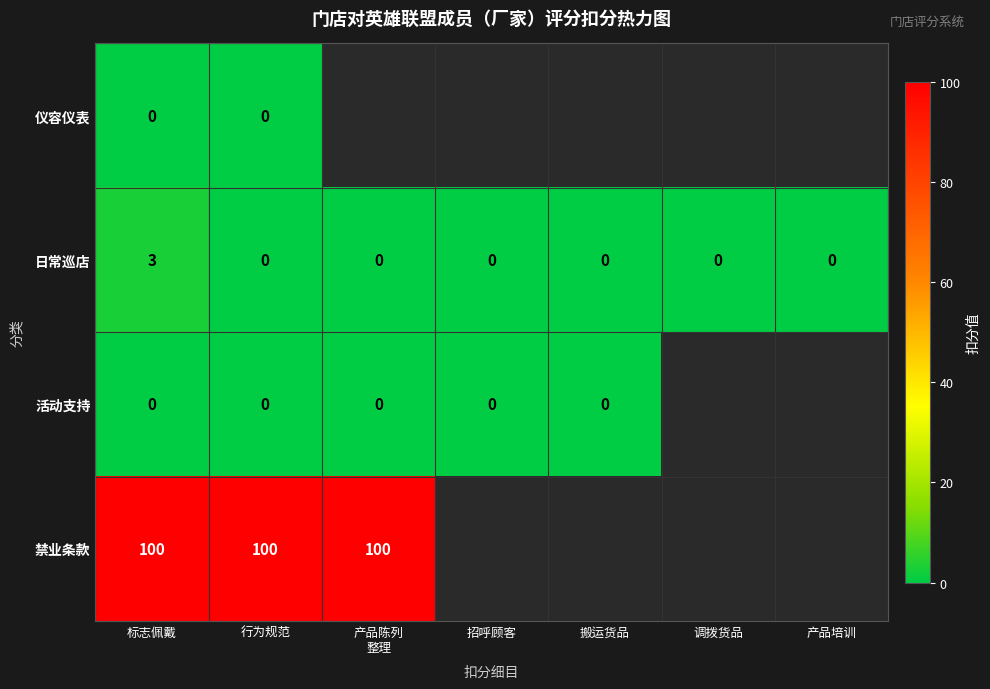

What value does the 日常巡店 series have at 标志佩戴?

3